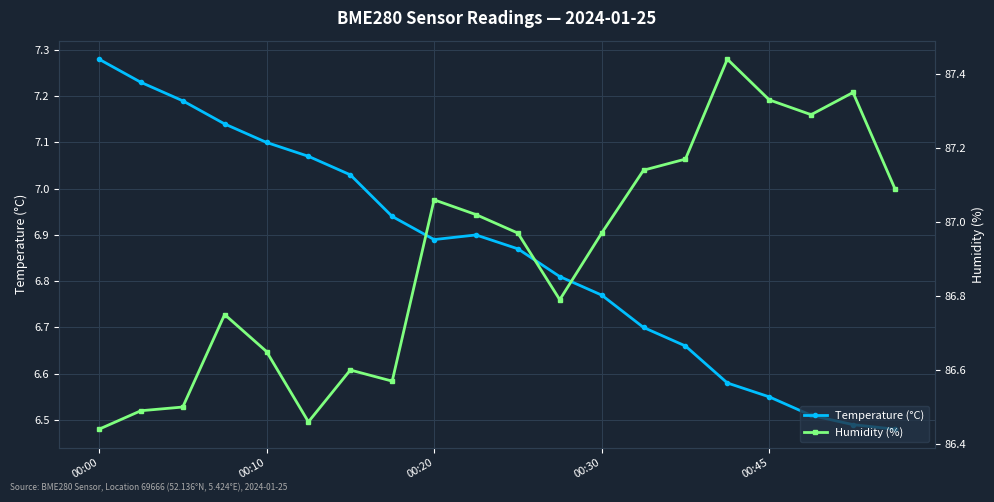

At which label does Temperature (°C) reach its peak?

00:00